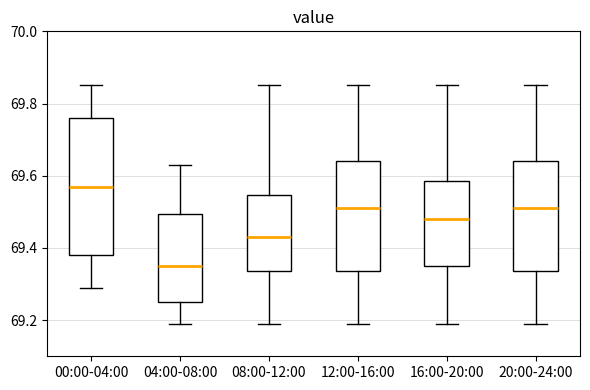

Reading left to right, read every box against the y-axis: the position of its median line, the range the box covers, and the ends of its whiskers. The values are not printed on the chart, so give them approximately, as read against the axis.

00:00-04:00: median 69.58, box 69.38 to 69.76, whiskers 69.30 to 69.86
04:00-08:00: median 69.36, box 69.26 to 69.50, whiskers 69.20 to 69.64
08:00-12:00: median 69.44, box 69.34 to 69.54, whiskers 69.20 to 69.86
12:00-16:00: median 69.52, box 69.34 to 69.64, whiskers 69.20 to 69.86
16:00-20:00: median 69.48, box 69.36 to 69.58, whiskers 69.20 to 69.86
20:00-24:00: median 69.52, box 69.34 to 69.64, whiskers 69.20 to 69.86